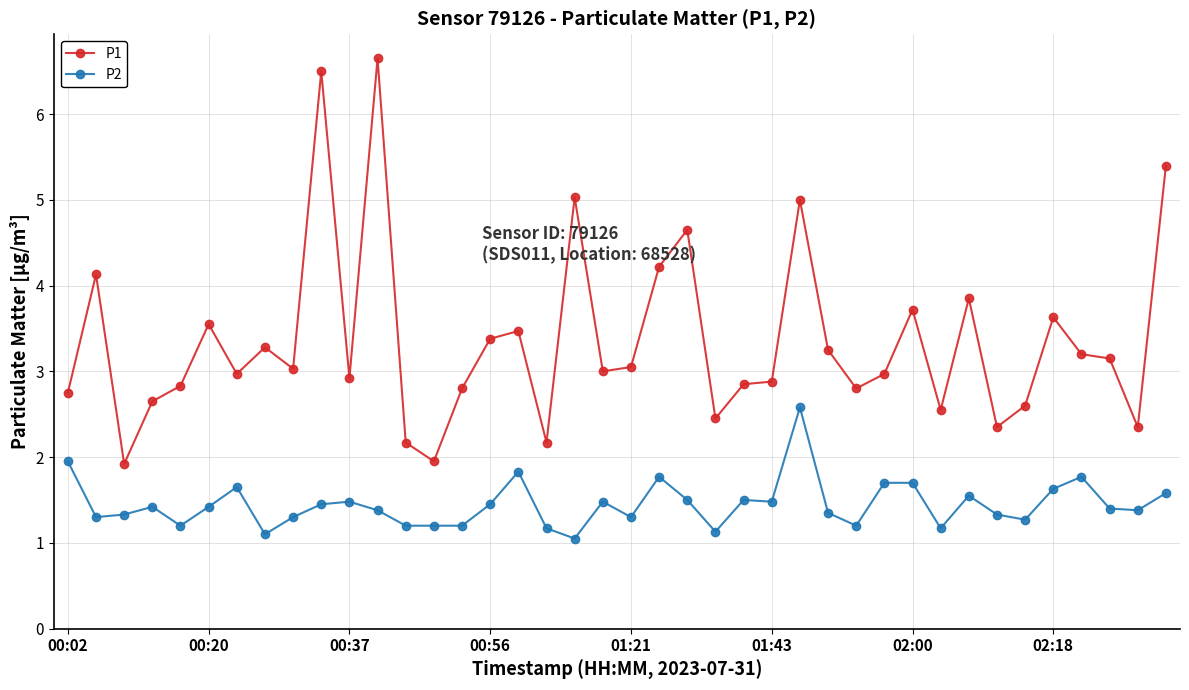

Which series has the widest spread of values?

P1